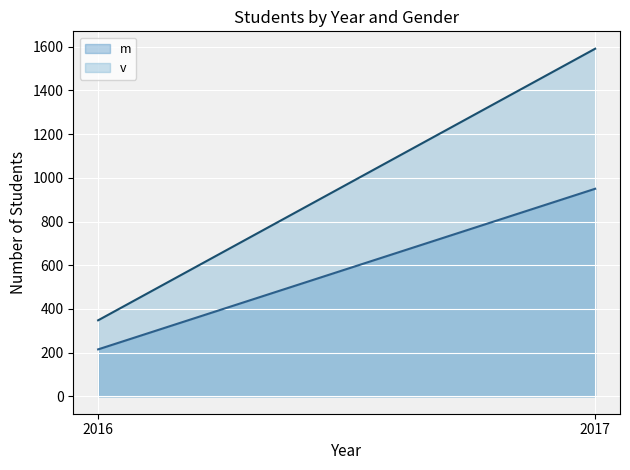

The value of v at 2017 is 1591. True or false?

True